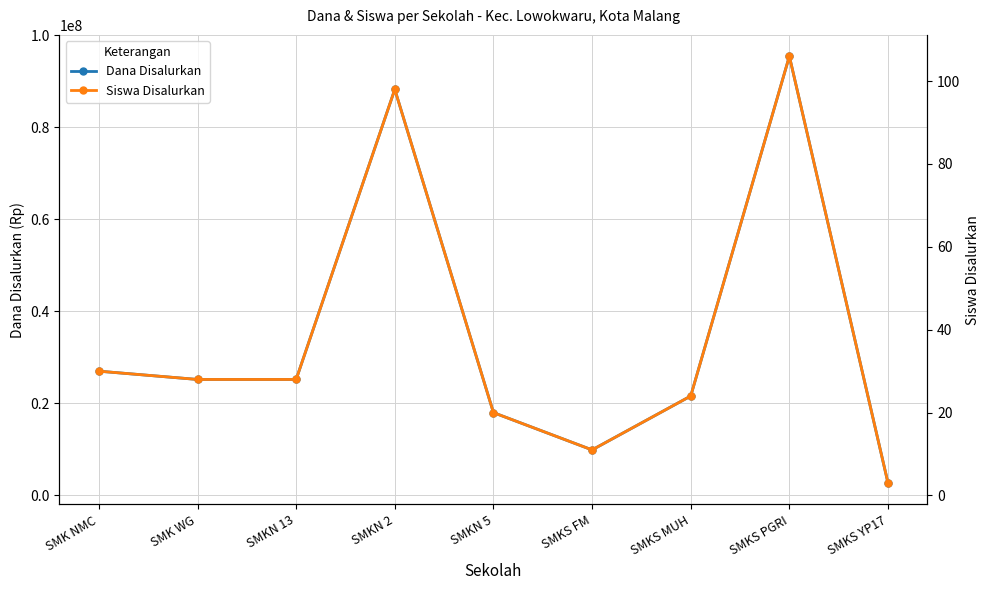

True or false: Siswa Disalurkan and Dana Disalurkan intersect in this chart.

False